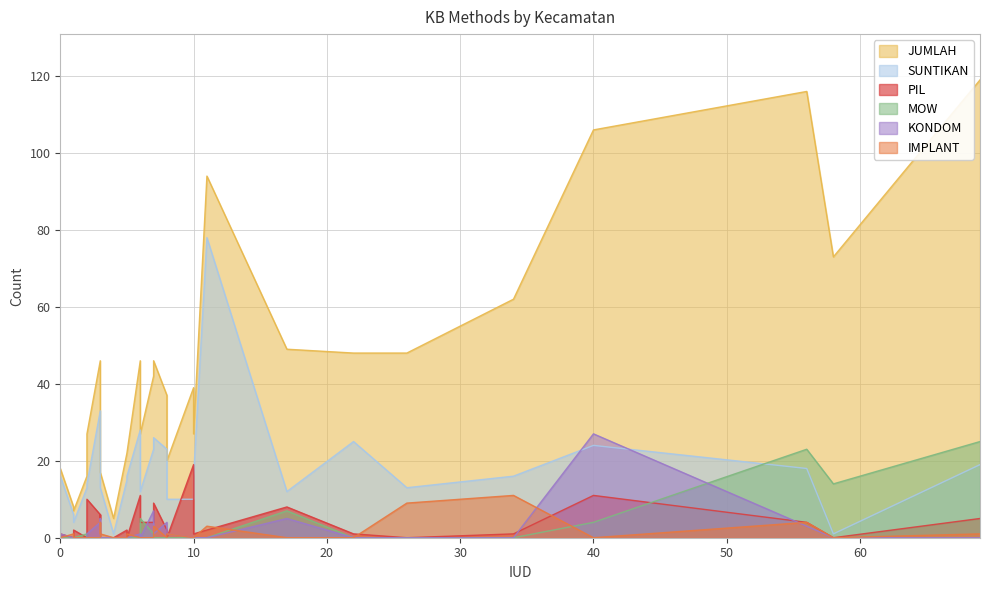

True or false: IMPLANT and JUMLAH intersect in this chart.

False